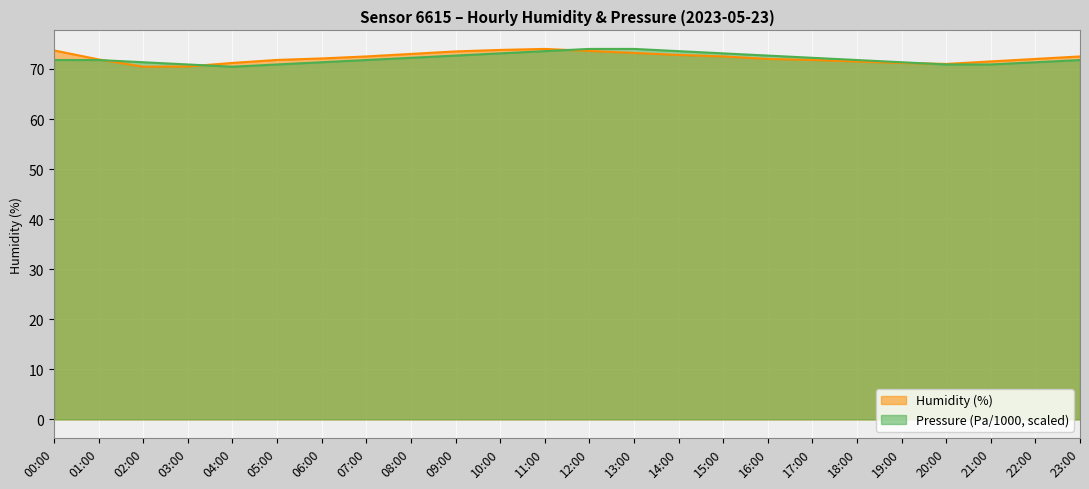

Between 12:00 and 16:00, which is larger?

12:00